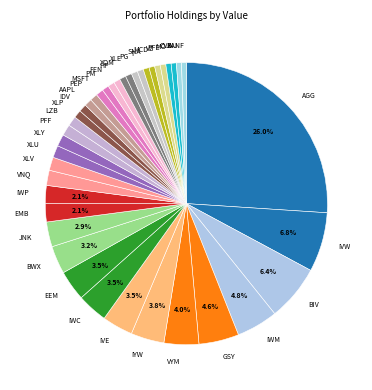

To the nearest percent, what is the difference between the EMB and IDV slice percentages?

1%